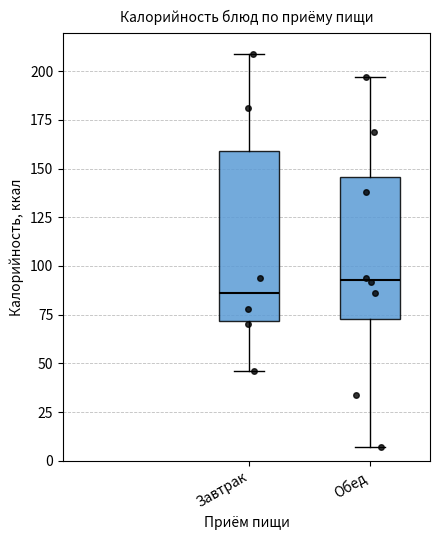

Reading left to right, read every box against the y-axis: the position of its median line, the range the box covers, and the ends of its whiskers. The values are not printed on the chart, so give them approximately, as read against the axis.

Завтрак: median 85, box 70 to 160, whiskers 45 to 210
Обед: median 95, box 75 to 145, whiskers 5 to 195